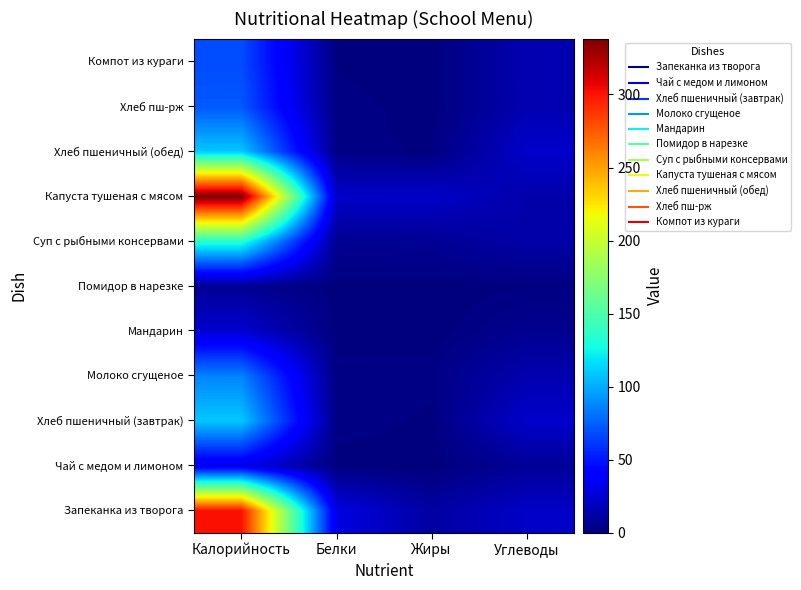

At how many categories does at least one series exceed 67?

1